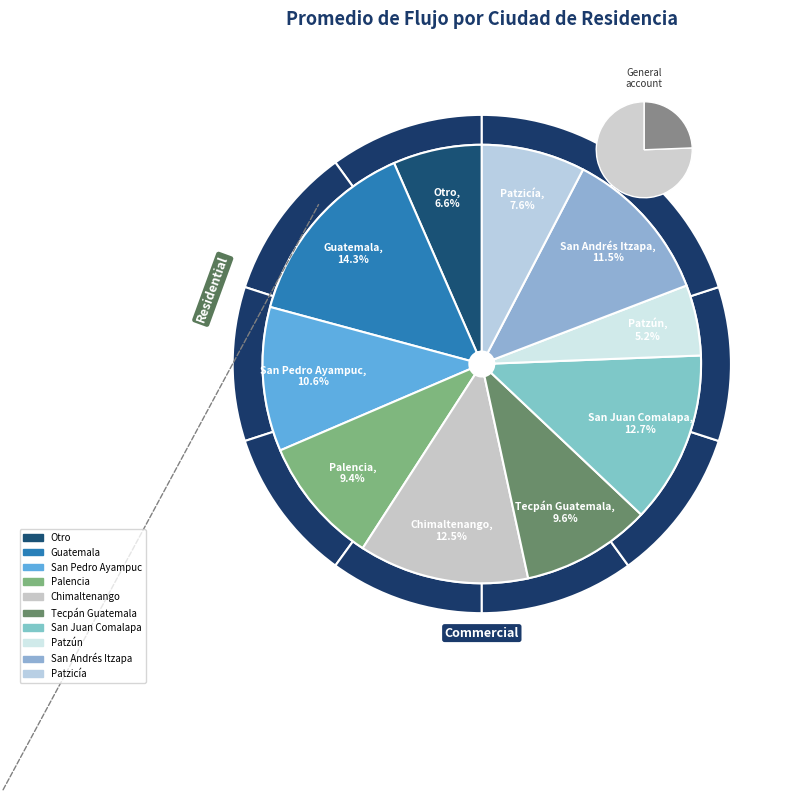

Is there a majority slice in this chart?

No